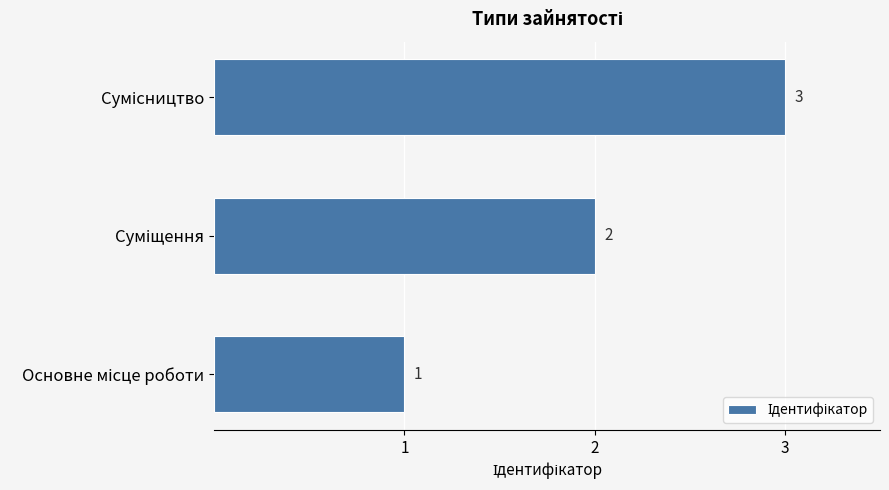

What is the greatest value displayed?

3